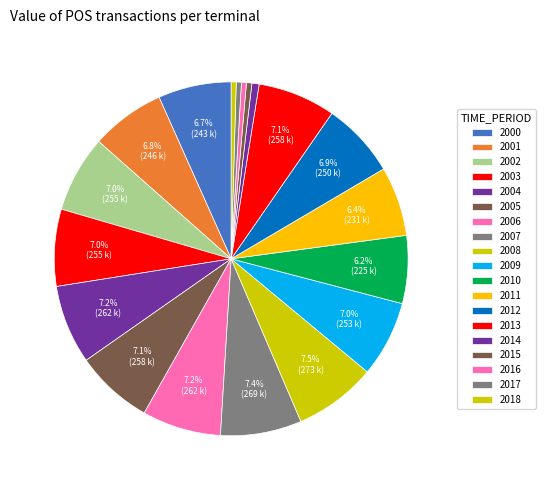

Which has a higher value, 2002 or 2005?

2005